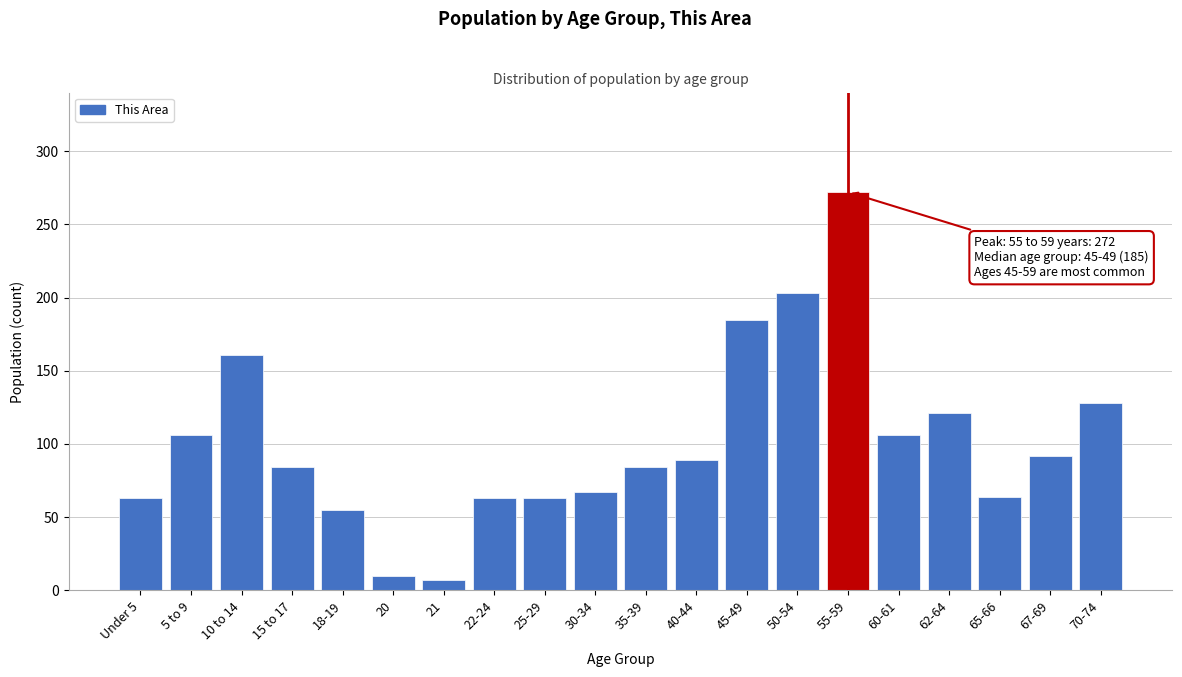

What is the difference between the maximum and minimum values?

265